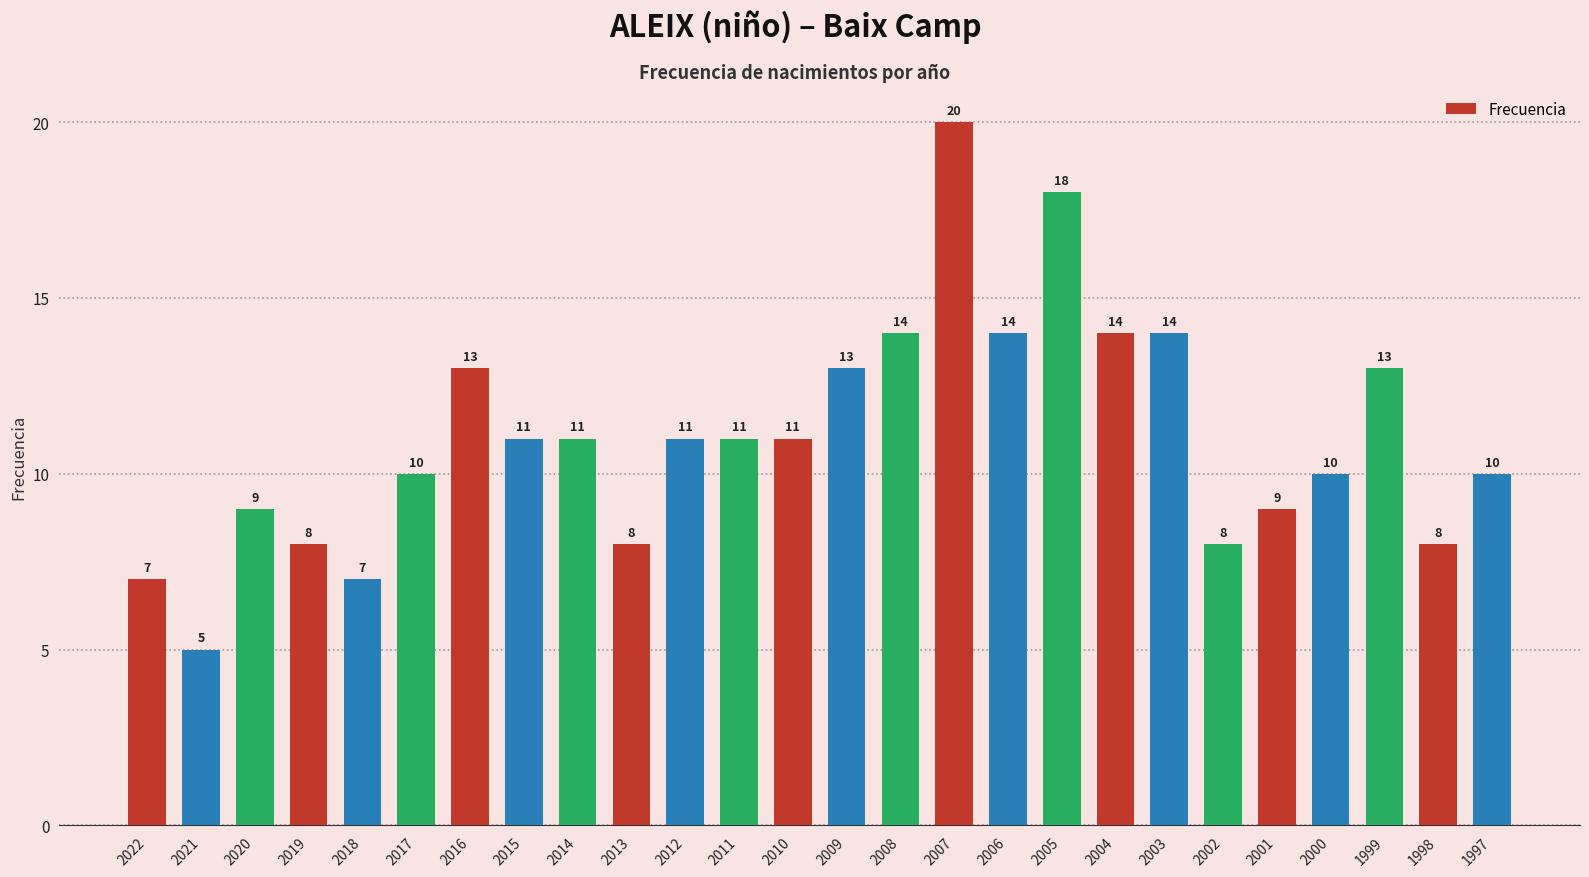

What is the change in value from 2016 to 1997?

-3